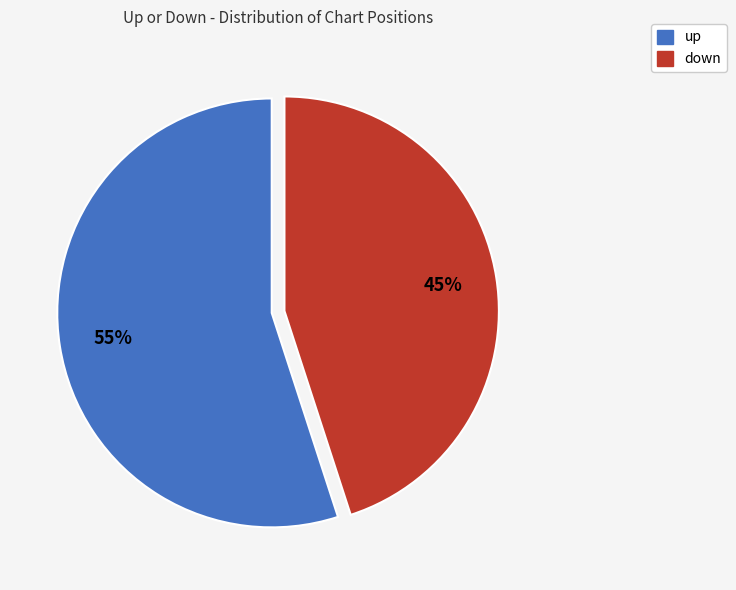

To the nearest percent, what percentage of the pie is up?

55%